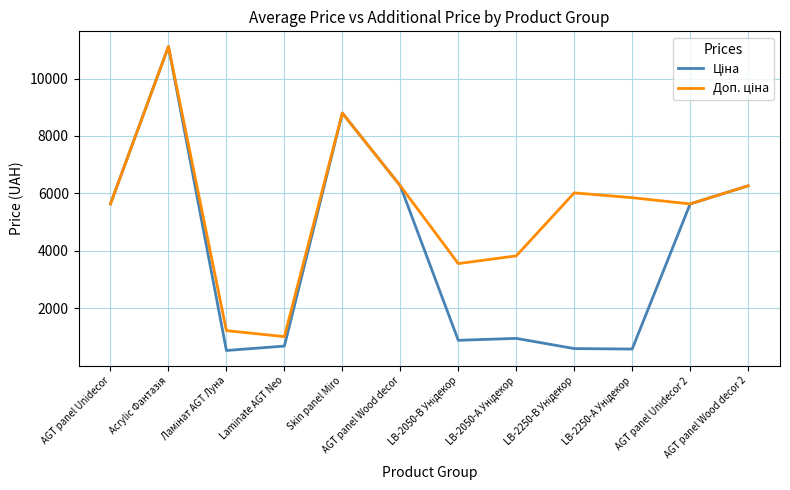

What is the smallest value displayed?

535.4